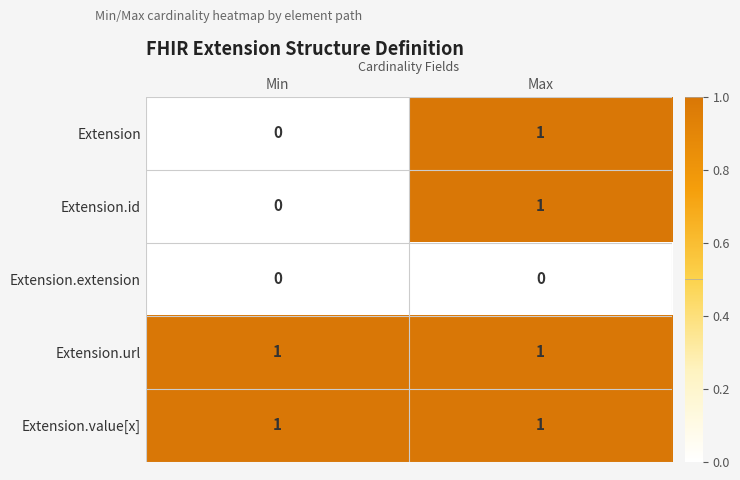

At which label does Extension reach its minimum?

Min